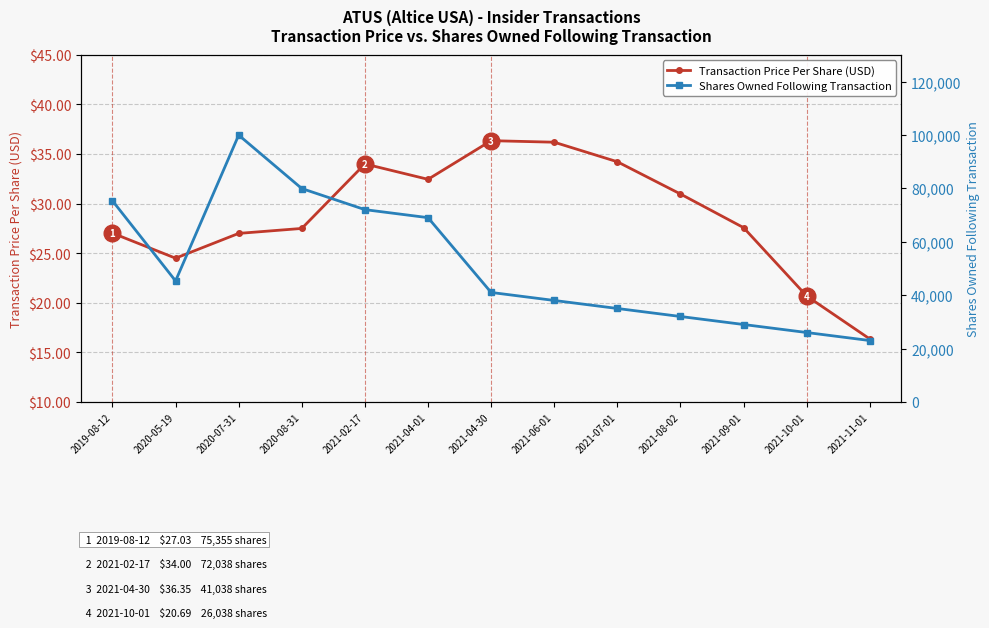

Is it true that Shares Owned Following Transaction equals 63923.5 at 2020-07-31?

False